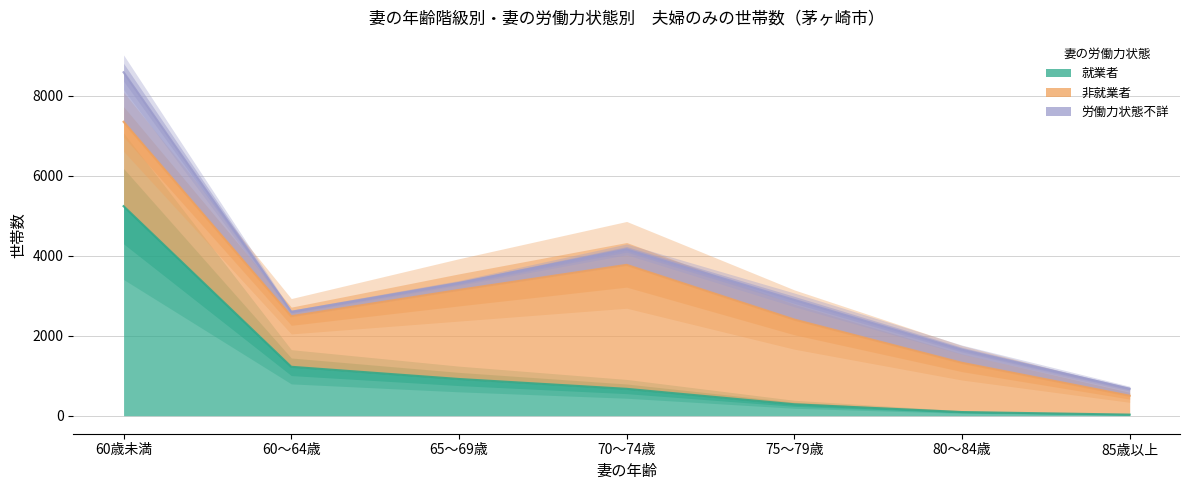

True or false: 労働力状態不詳 has more than 2 points higher than both neighbors.

False